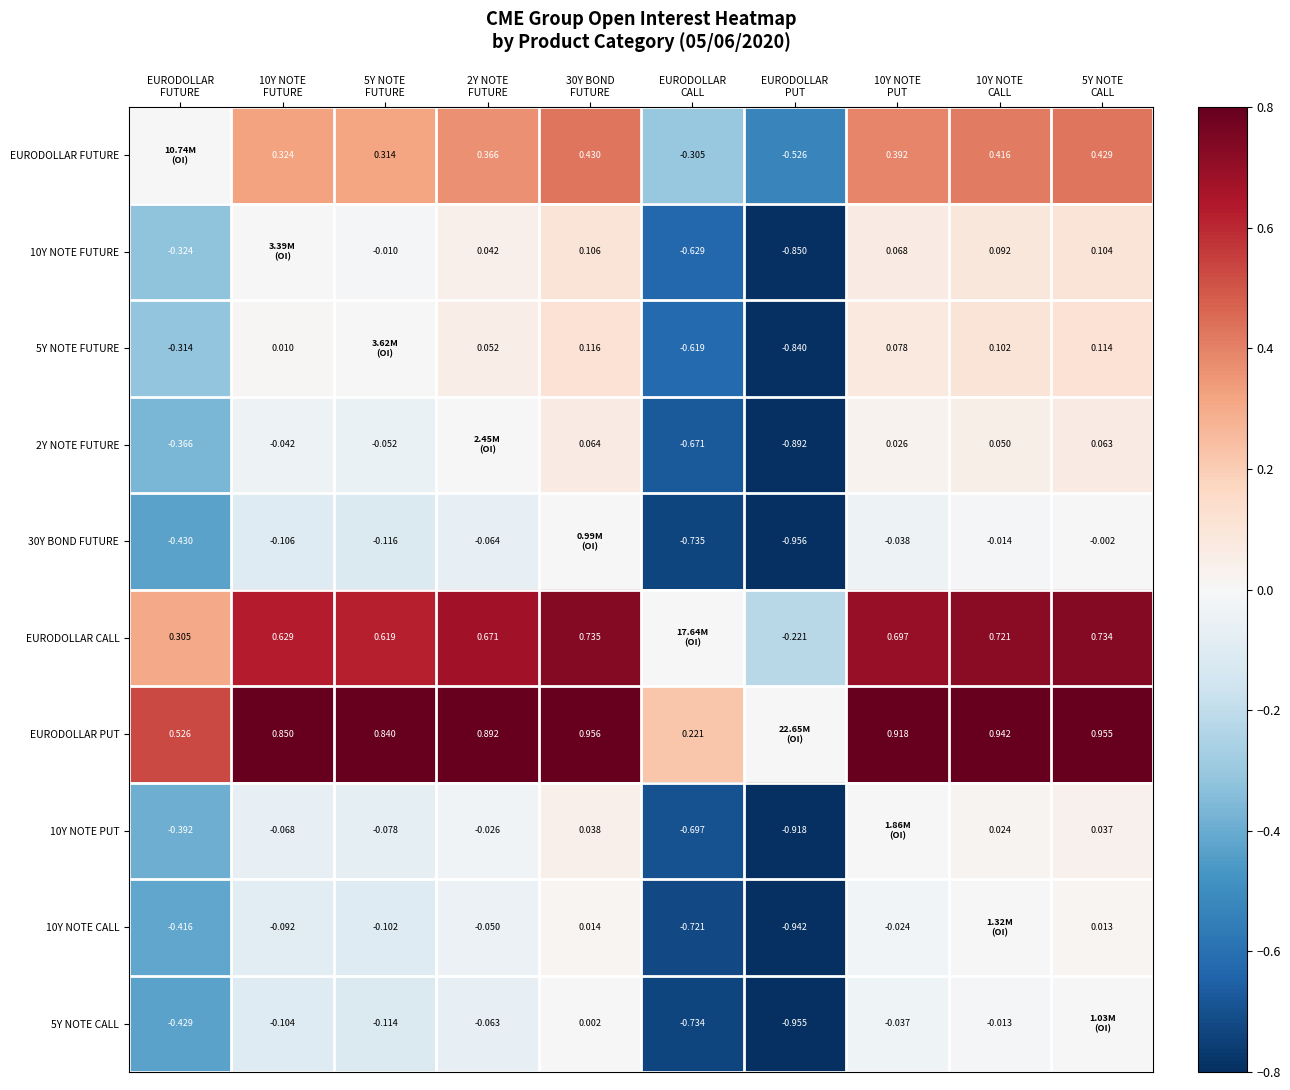

Is the value of 2Y NOTE FUTURE at 5Y NOTE CALL greater than the value of EURODOLLAR PUT at 10Y NOTE CALL?

No